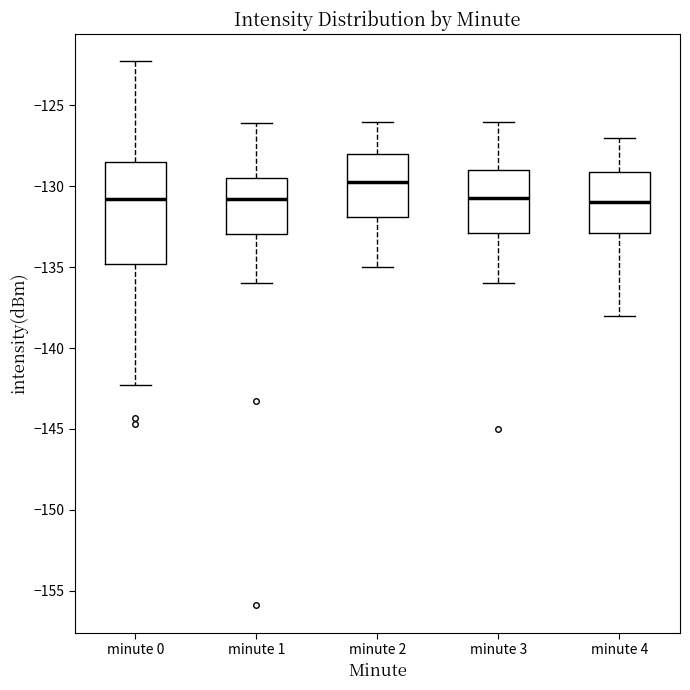

Reading left to right, read every box against the y-axis: the position of its median line, the range the box covers, and the ends of its whiskers. The values are not printed on the chart, so give them approximately, as read against the axis.

minute 0: median -131.0, box -135.0 to -128.5, whiskers -142.5 to -122.5
minute 1: median -131.0, box -133.0 to -129.5, whiskers -136.0 to -126.0
minute 2: median -129.5, box -132.0 to -128.0, whiskers -135.0 to -126.0
minute 3: median -130.5, box -133.0 to -129.0, whiskers -136.0 to -126.0
minute 4: median -131.0, box -133.0 to -129.0, whiskers -138.0 to -127.0